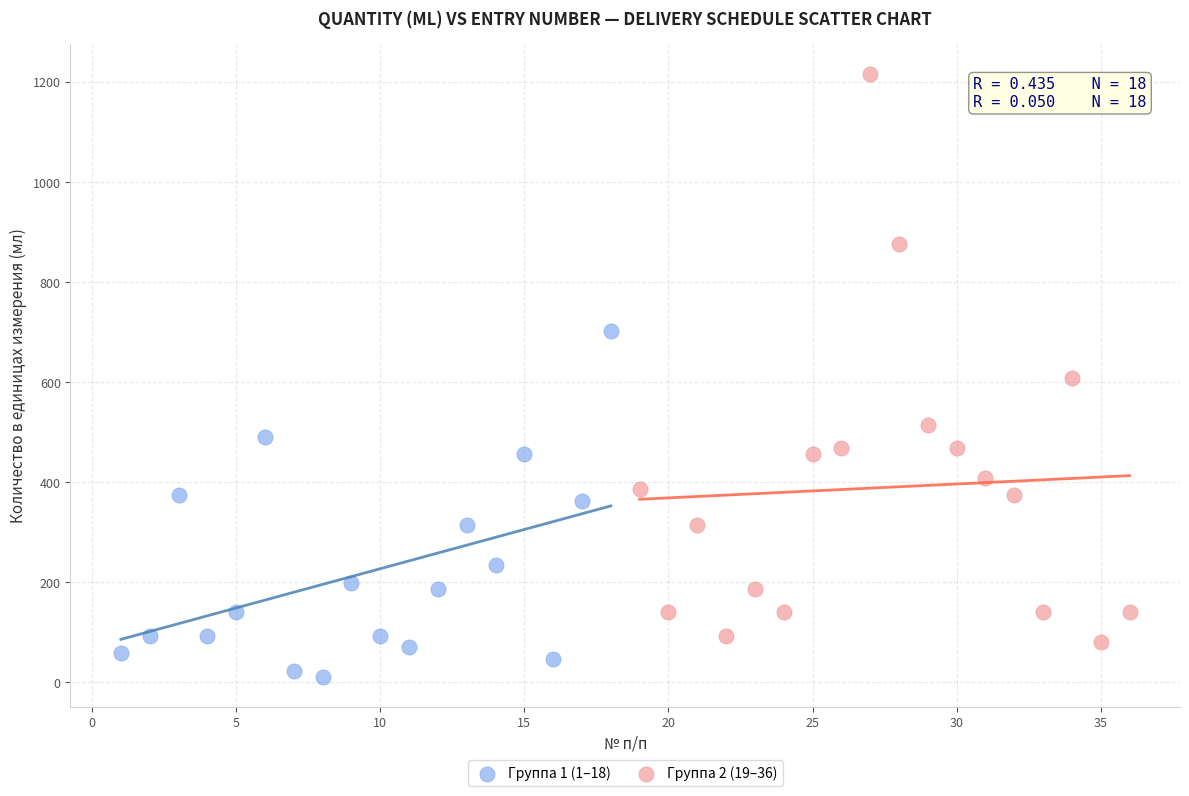

Which series has the largest Y range (max minus min)?

Группа 2 (19–36)